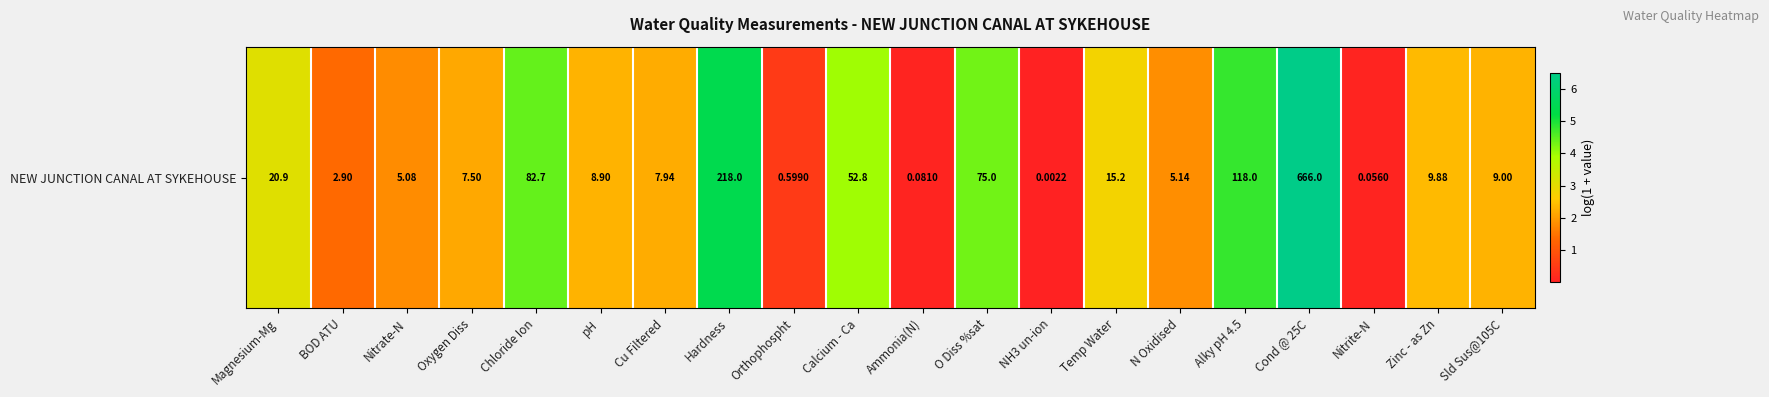

Reading right to left, transcribe all the data shown in this chart.

Sld Sus@105C=2.3	Zinc - as Zn=2.4	Nitrite-N=0.1	Cond @ 25C=6.5	Alky pH 4.5=4.8	N Oxidised=1.8	Temp Water=2.8	NH3 un-ion=0.0	O Diss %sat=4.3	Ammonia(N)=0.1	Calcium - Ca=4.0	Orthophospht=0.5	Hardness=5.4	Cu Filtered=2.2	pH=2.3	Chloride Ion=4.4	Oxygen Diss=2.1	Nitrate-N=1.8	BOD ATU=1.4	Magnesium-Mg=3.1